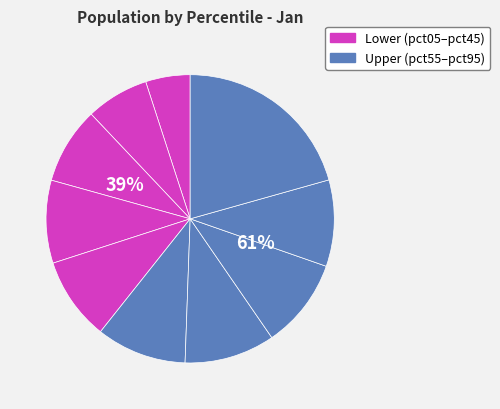

What is the largest slice in the pie chart?

pct95